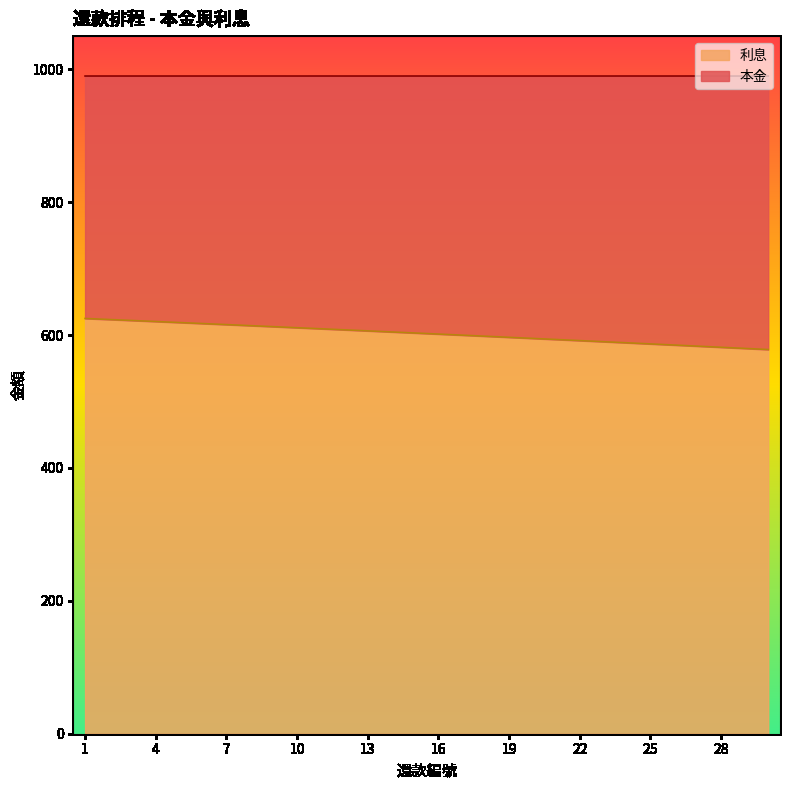

What is the change in value from 12 to 16?

-6.4